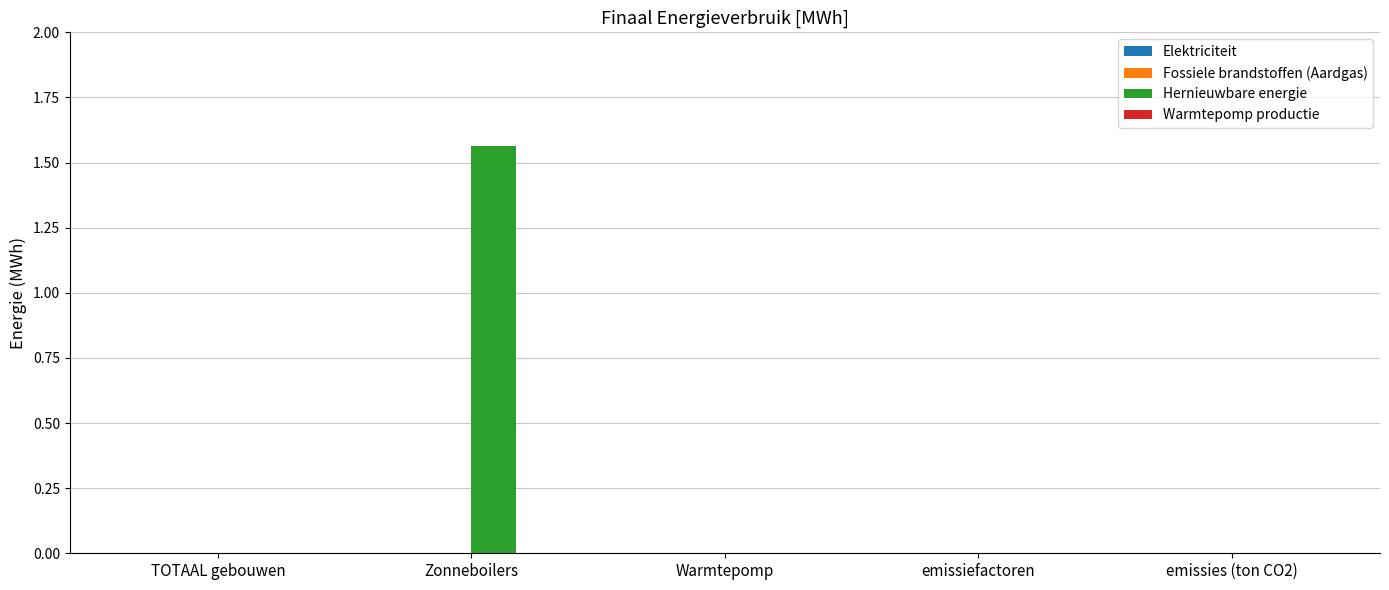

At which category does the chart reach its peak across all series?

Zonneboilers